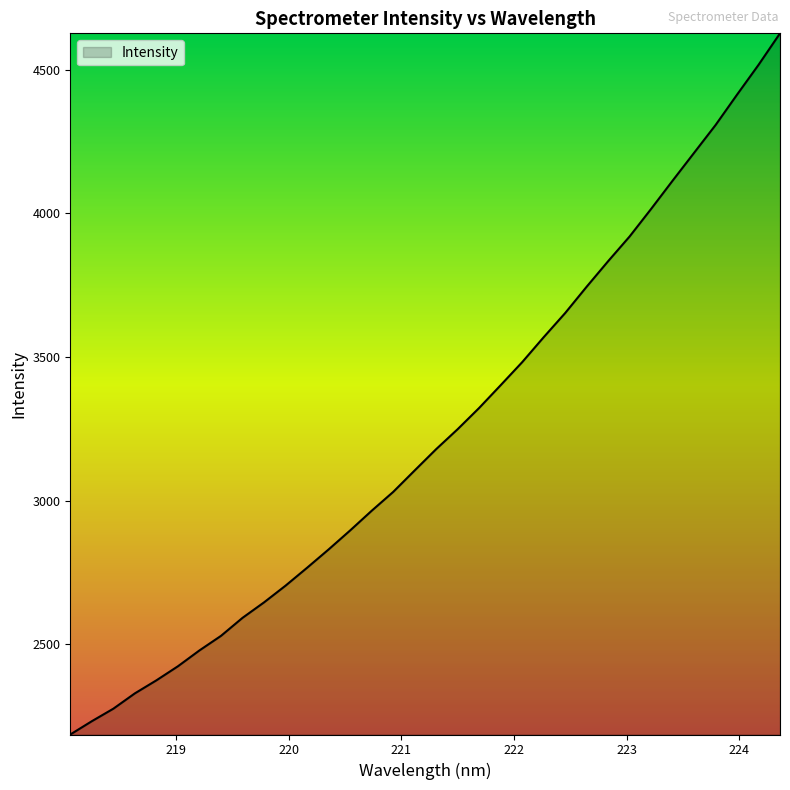

What is the difference between the maximum and minimum values?

2440.2